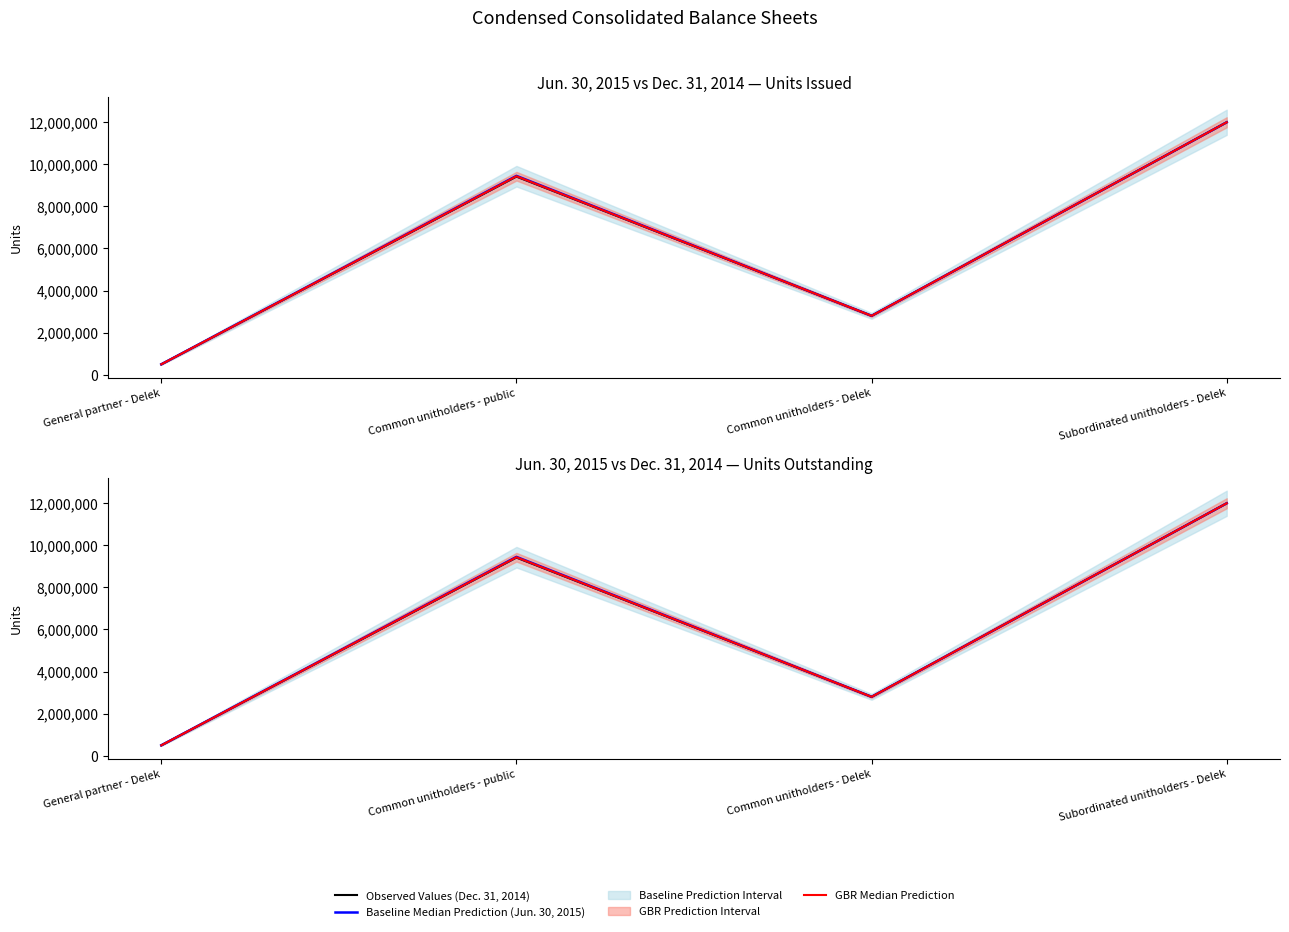

How many Baseline Median Prediction (Jun. 30, 2015) values are between 2799258 and 11999258?

3